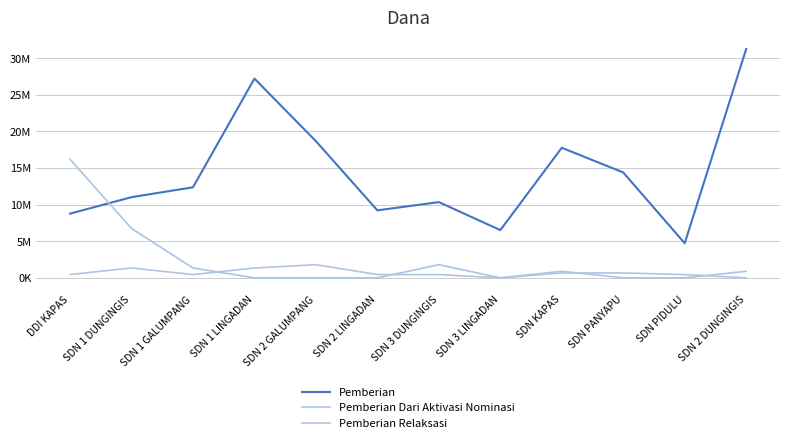

List the series in order of their peak value, lowest first.

Pemberian Relaksasi, Pemberian Dari Aktivasi Nominasi, Pemberian